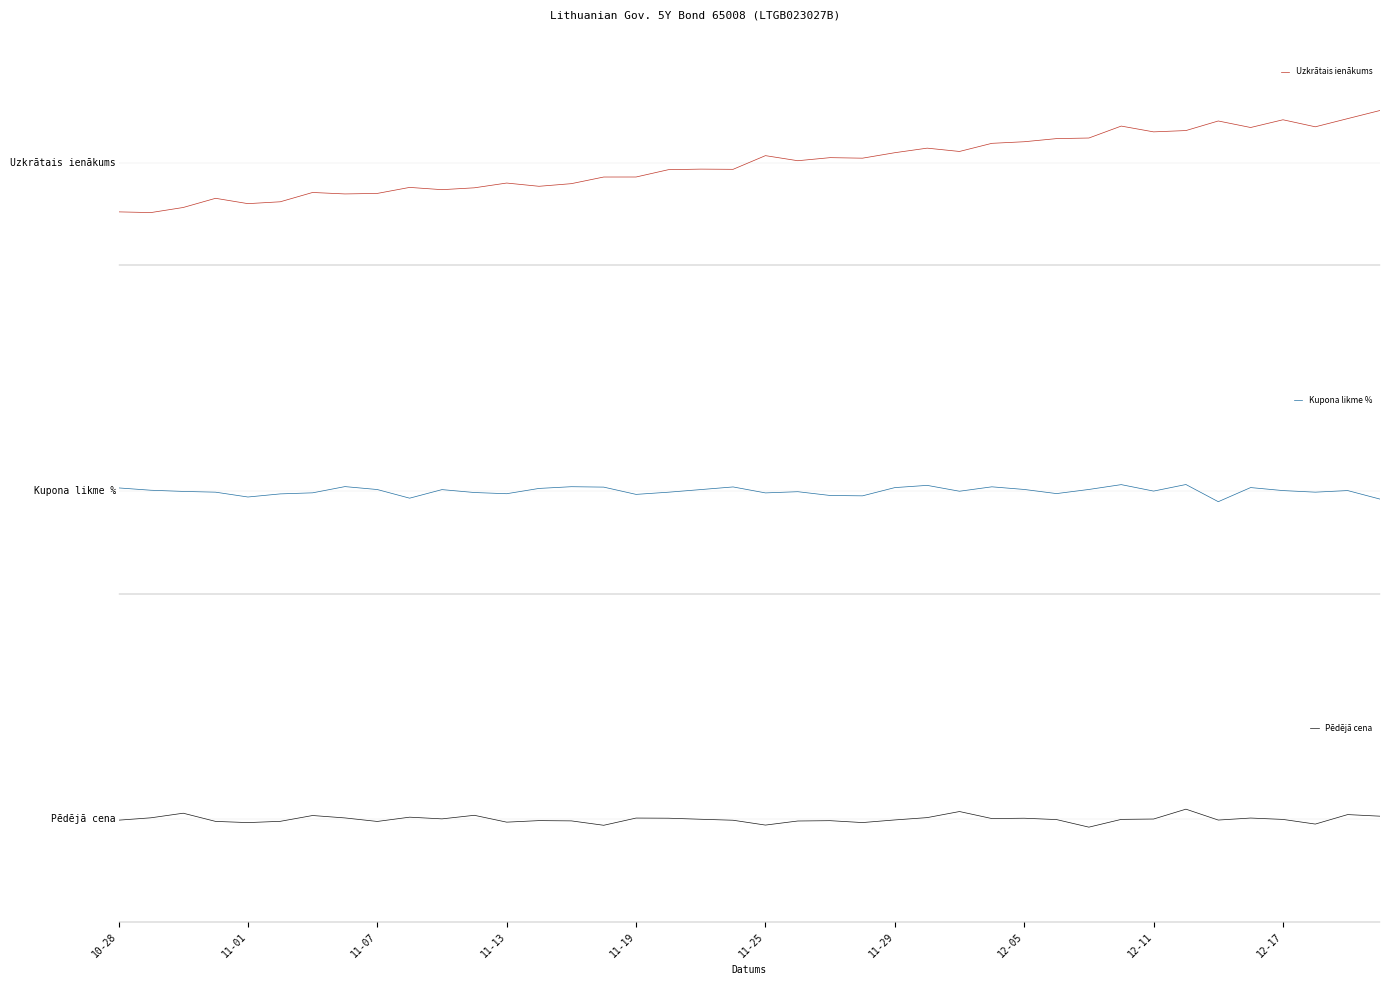

Is the value of Pēdējā cena at 27 greater than the value of Uzkrātais ienākums at 11-01?

Yes